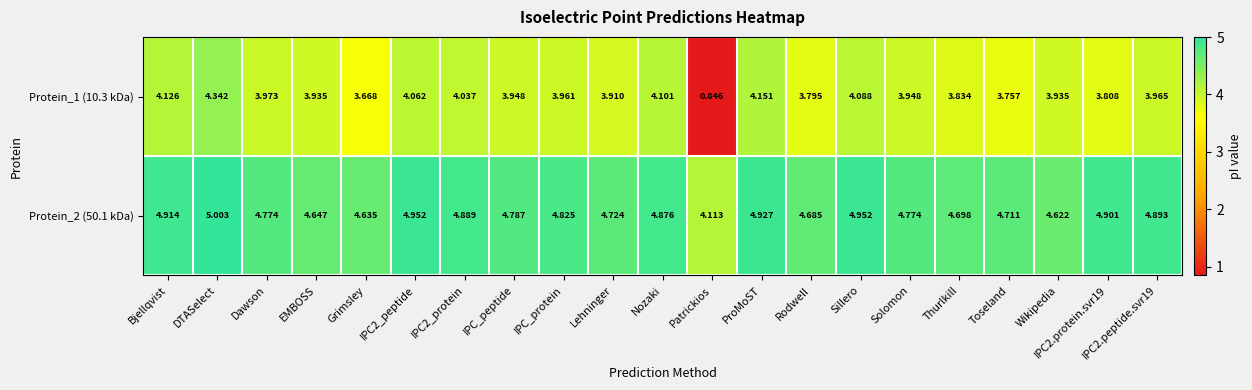

Rank the series by their average value, from lowest to highest.

Protein_1 (10.3 kDa), Protein_2 (50.1 kDa)